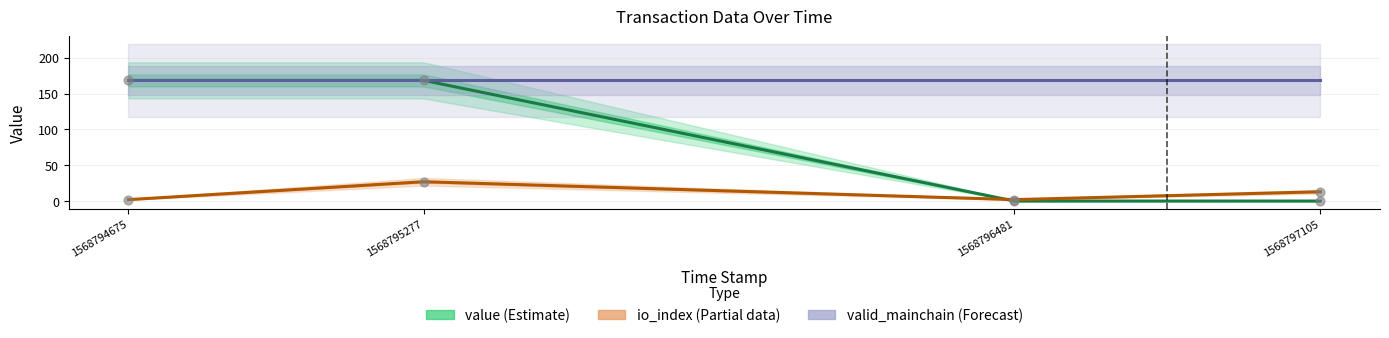

Which series contains the highest Y value?

value